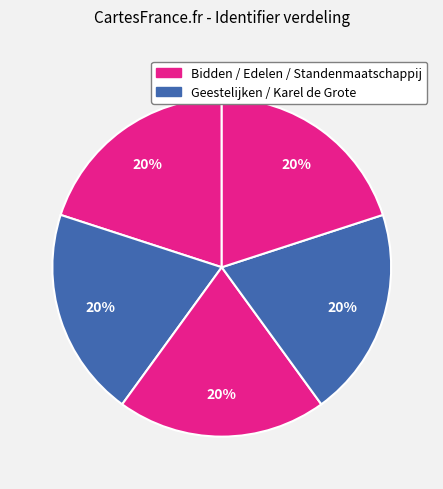

Count the number of slices in the pie.

5